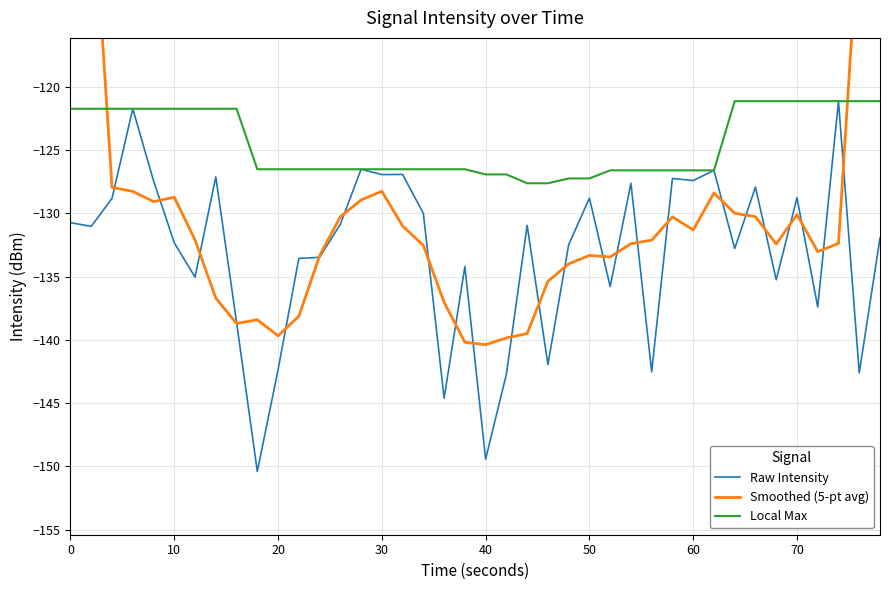

In Smoothed (5-pt avg), how many points are higher than both neighbors (excluding endpoints)?

7